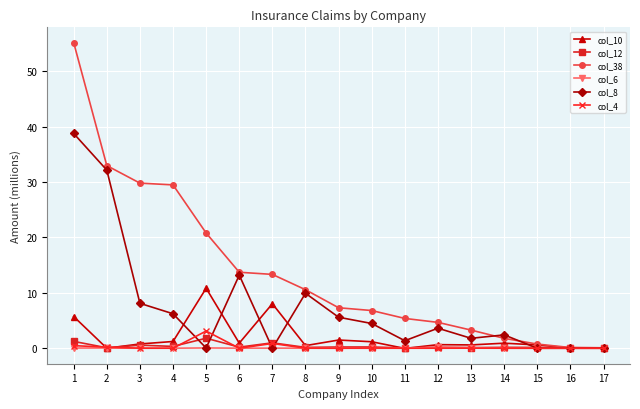

What is the average value of the col_8 series?

7.5